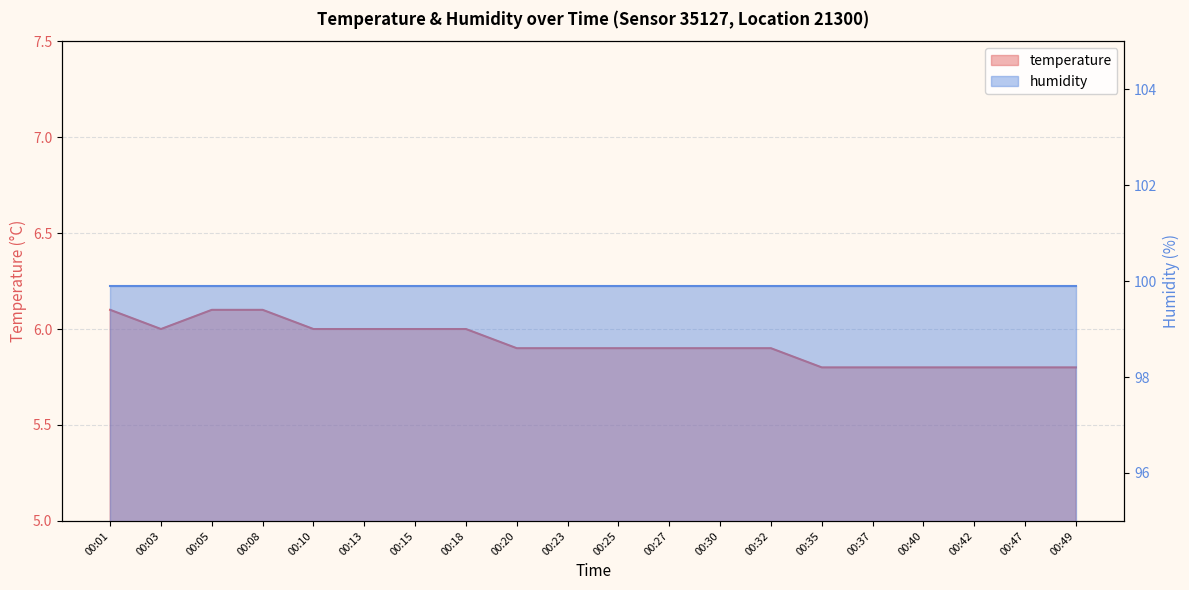

How many points are lower than both their immediate neighbors (excluding endpoints)?

1